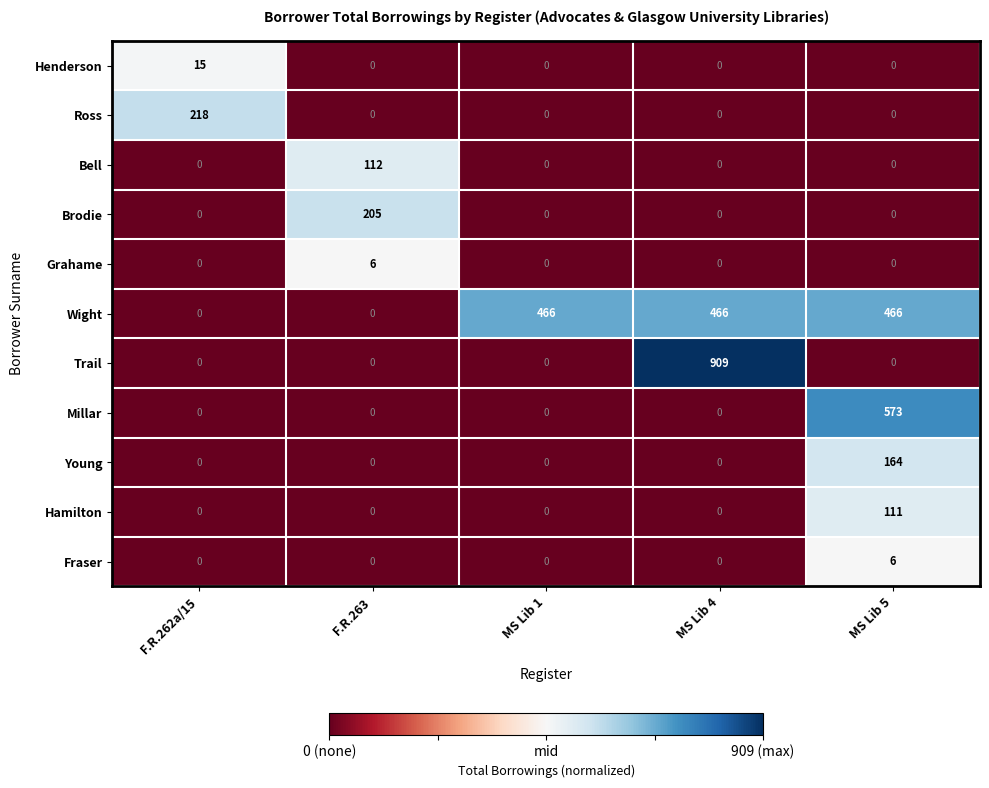

What is the difference between the highest and lowest values at F.R.263?

205